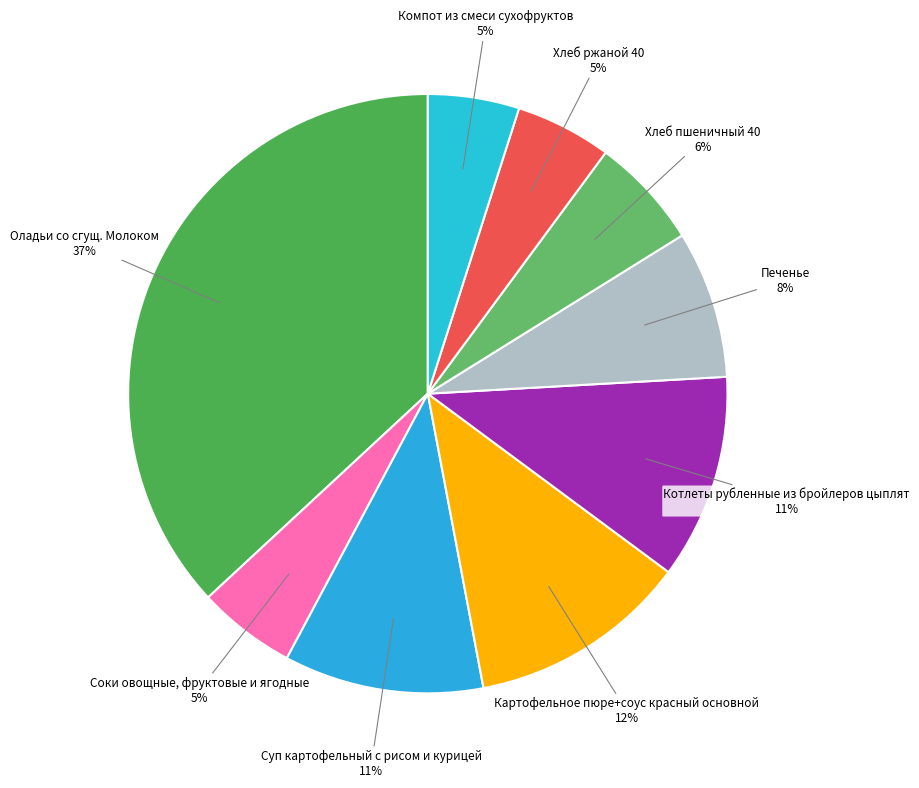

How many slices are in this pie chart?

9